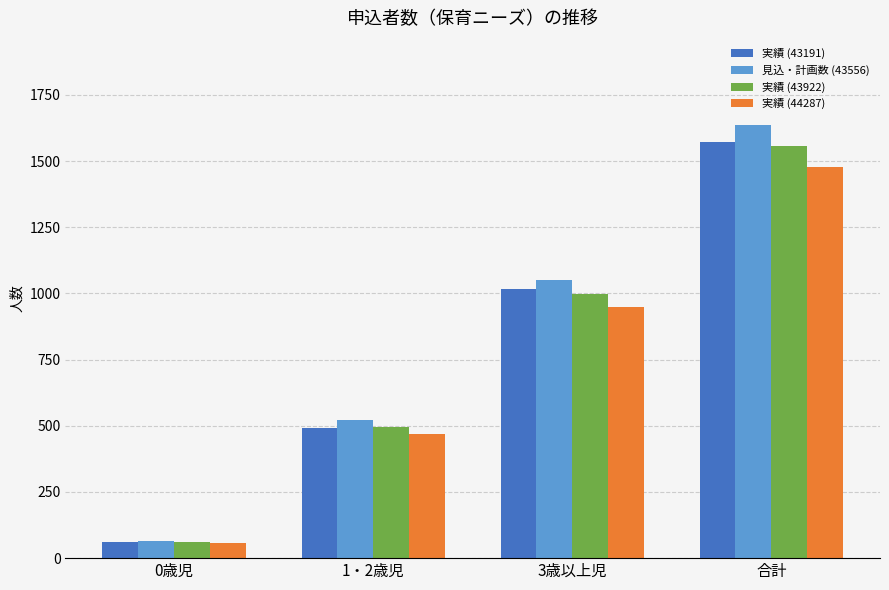

What is the value of the 実績 (43922) bar at the 3rd from the left?

999